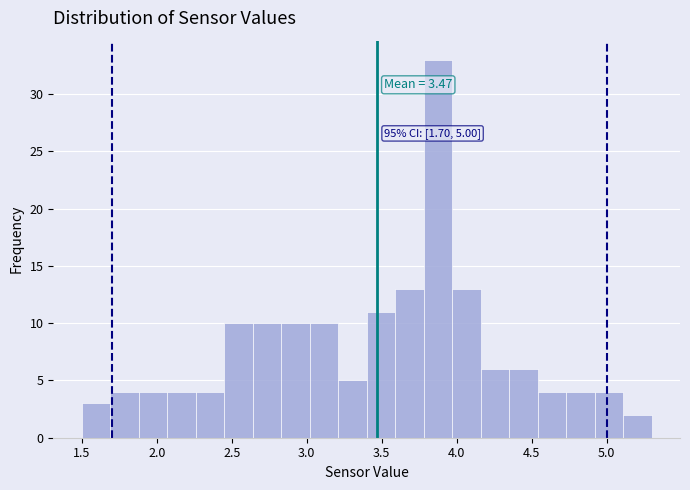

Around what value on the x-axis is the tallest bar? Give the approximate position of its centre, as read against the axis.

3.90